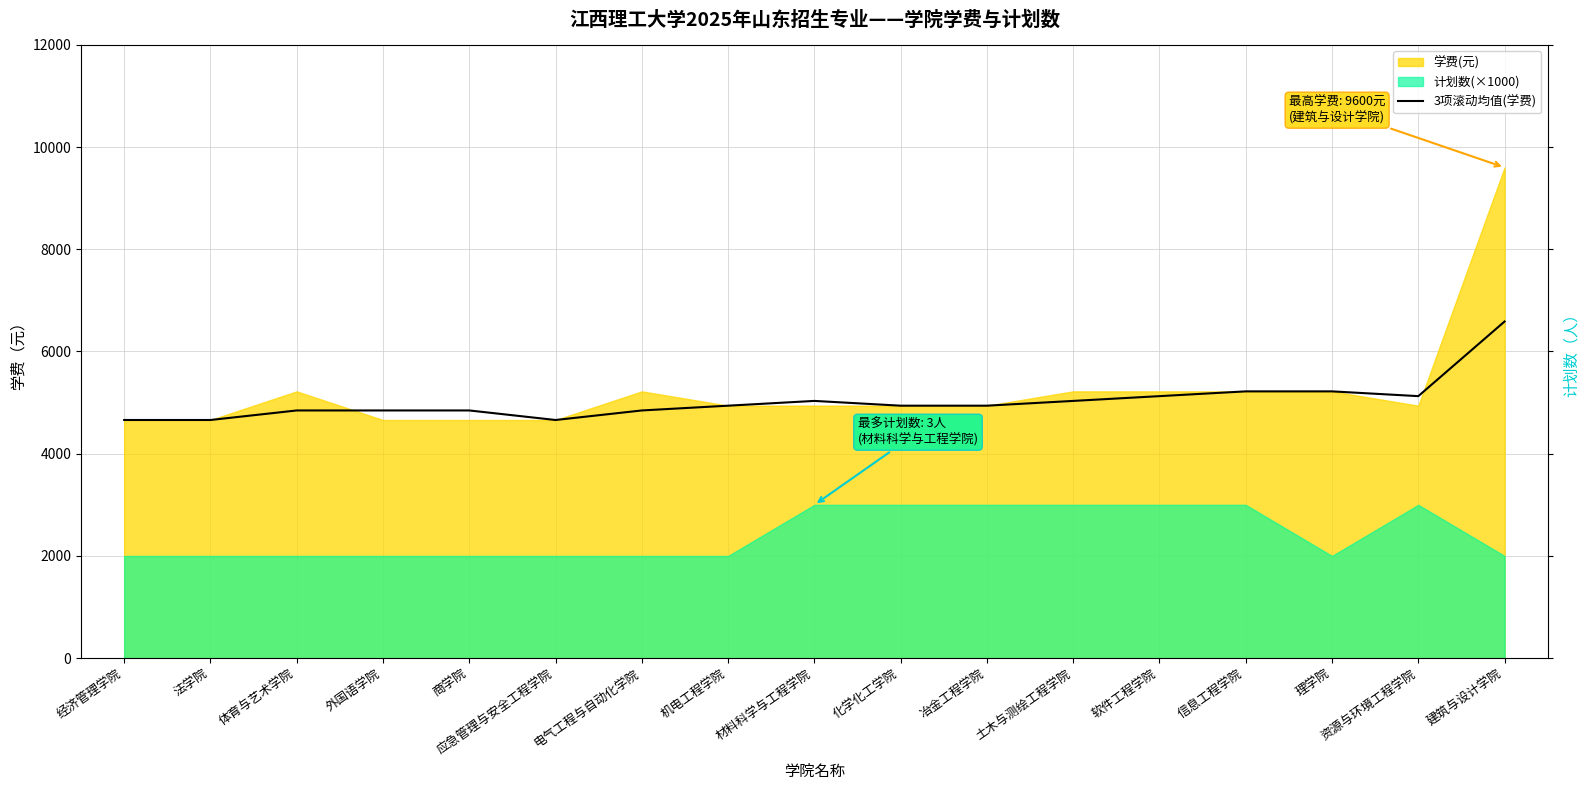

True or false: there are more than 1 points higher than both neighbors.

False